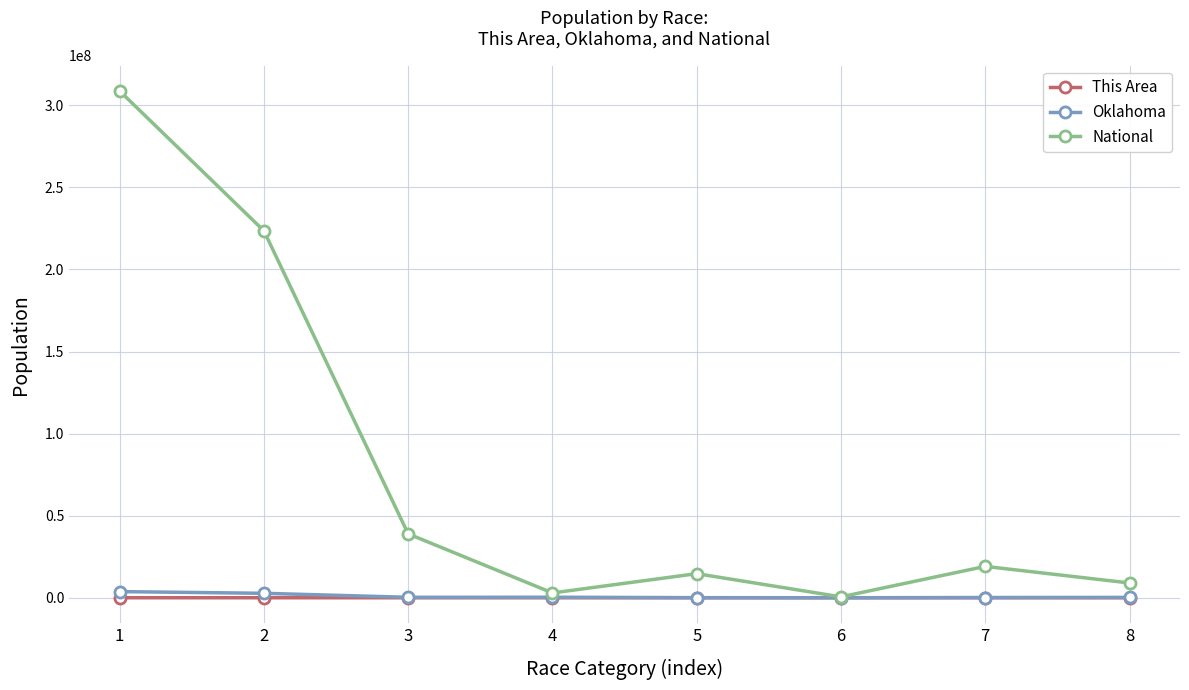

Which series has the largest total across all categories?

National